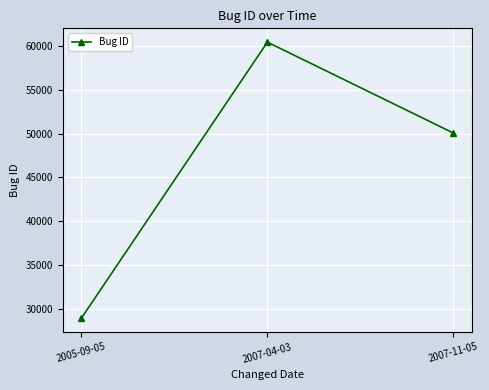

The value at 2007-04-03 is 60420. True or false?

True